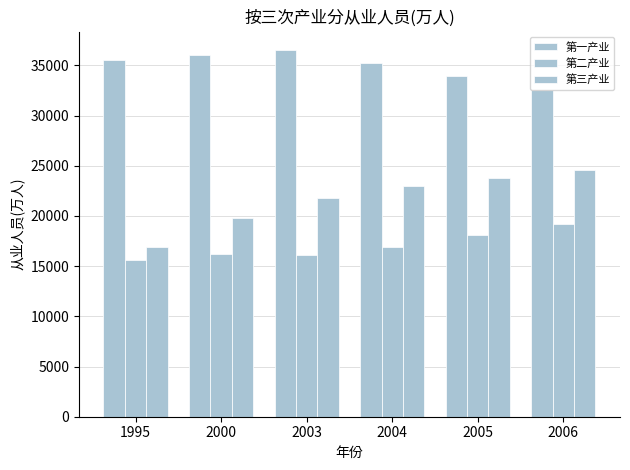

Reading left to right, what are all the values shown in this chart?

第一产业: 1995=35530	2000=36043	2003=36546	2004=35269	2005=33918	2006=32561
第二产业: 1995=15655	2000=16219	2003=16077	2004=16920	2005=18092	2006=19225
第三产业: 1995=16880	2000=19823	2003=21809	2004=23011	2005=23815	2006=24614